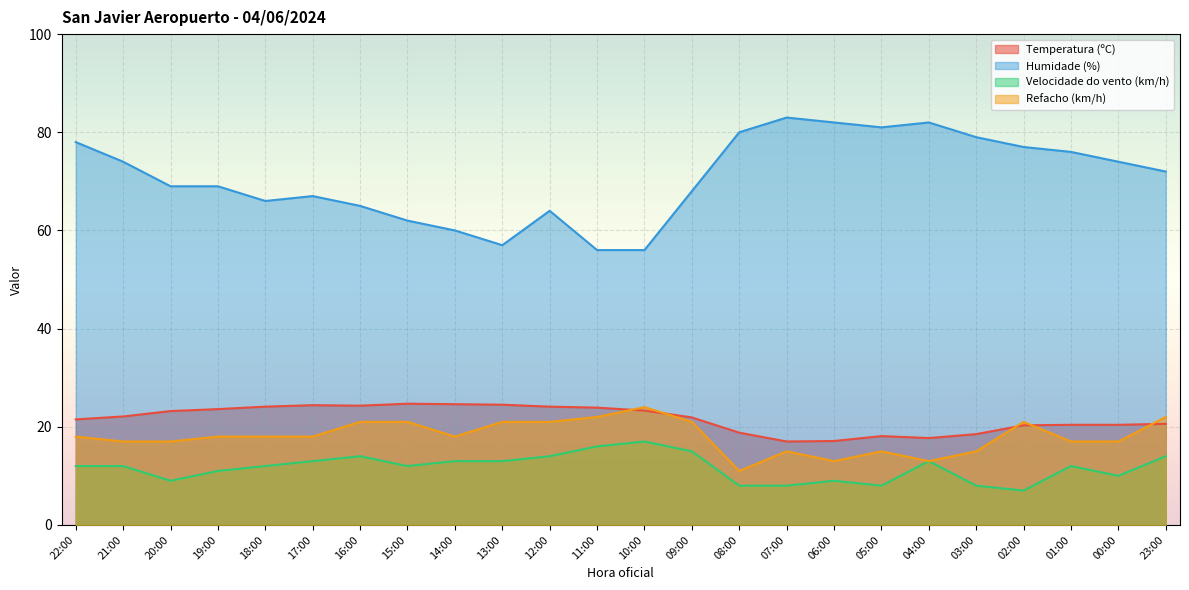

Which has a higher value, 21:00 or 15:00?

15:00